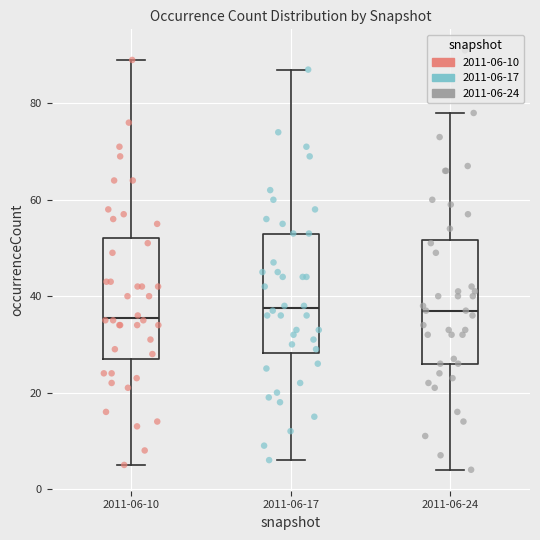

Reading left to right, transcribe this box plot: for each box, give where its median line is, the range the box spans, and where its two whiskers end, as read against the y-axis. The values are not printed on the chart, so give them approximately, as read against the axis.

2011-06-10: median 36, box 28 to 52, whiskers 6 to 90
2011-06-17: median 38, box 28 to 54, whiskers 6 to 88
2011-06-24: median 38, box 26 to 52, whiskers 4 to 78